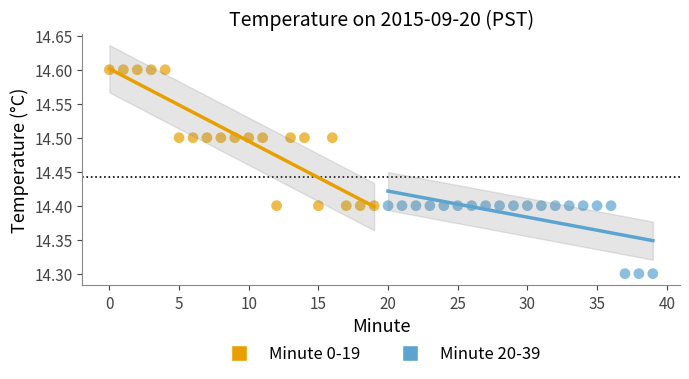

Which series has the widest spread of Y values?

Minute 0-19